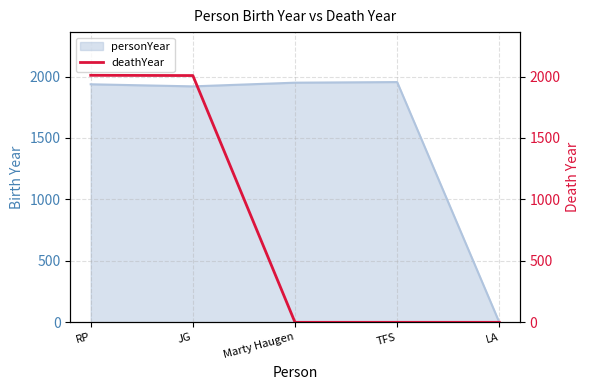

True or false: personYear has a value of 416 at TFS.

False